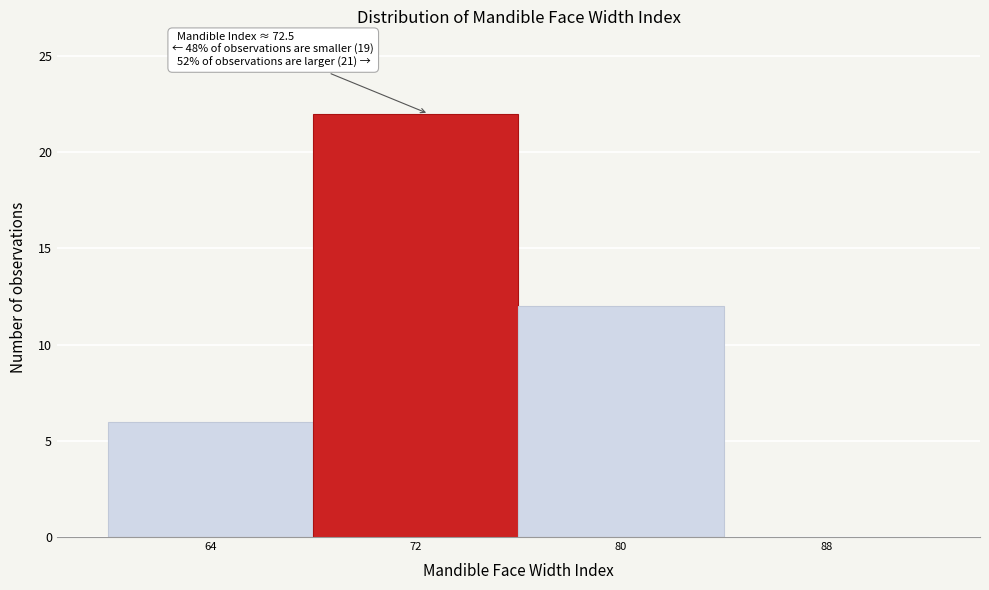

Over which range of the x-axis is the bar tallest?

68 to 76